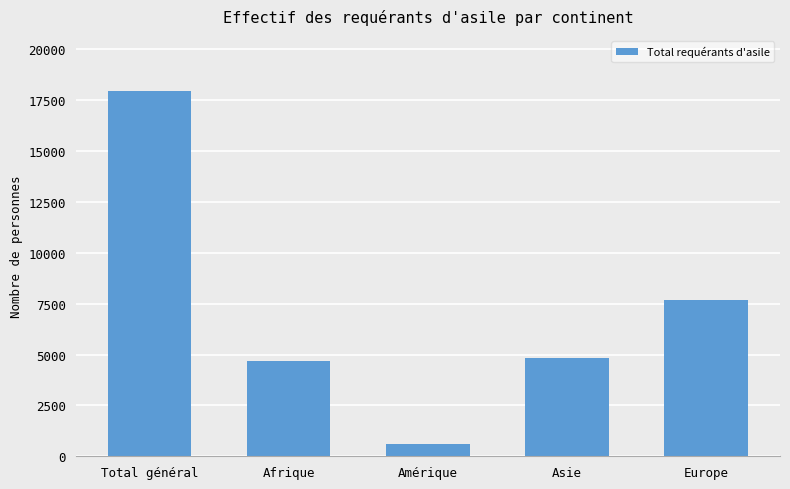

True or false: the data shows 7696 at Europe.

True